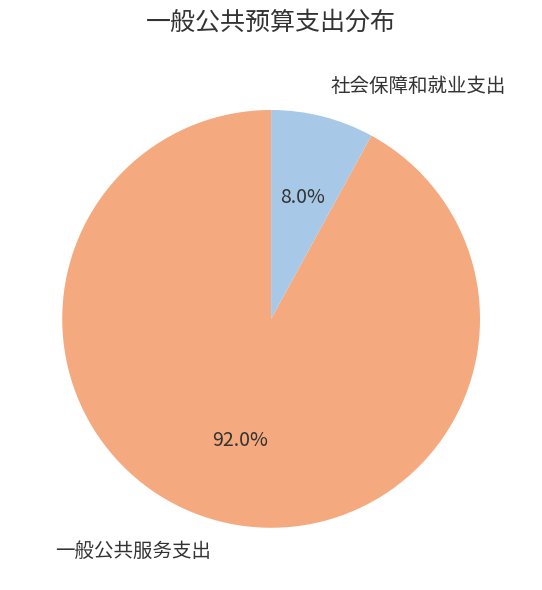

Between 一般公共服务支出 and 社会保障和就业支出, which is larger?

一般公共服务支出